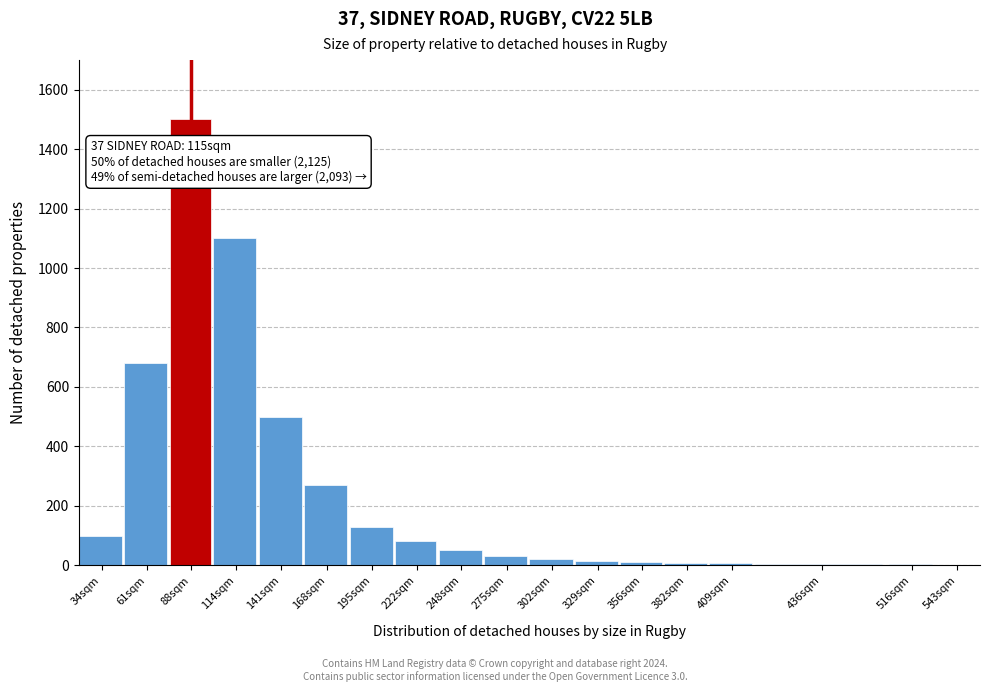

Which category has the highest value across all series?

88sqm